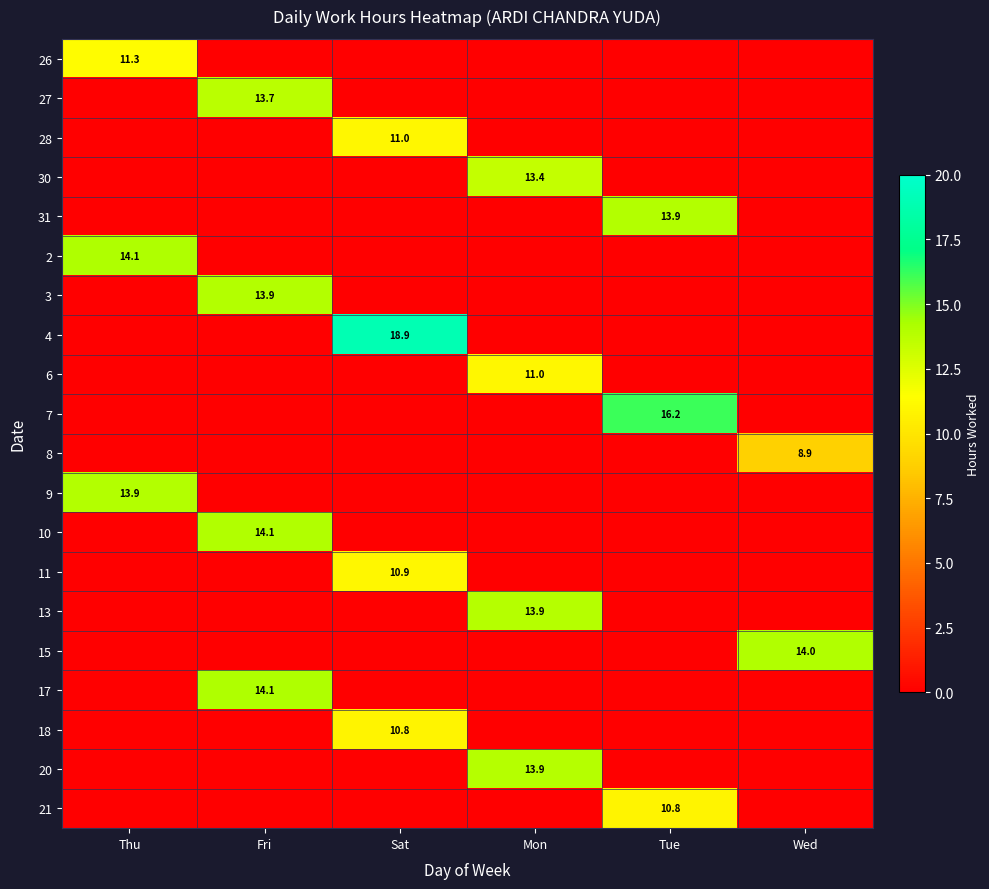

At which category is the sum across all series the highest?

Fri